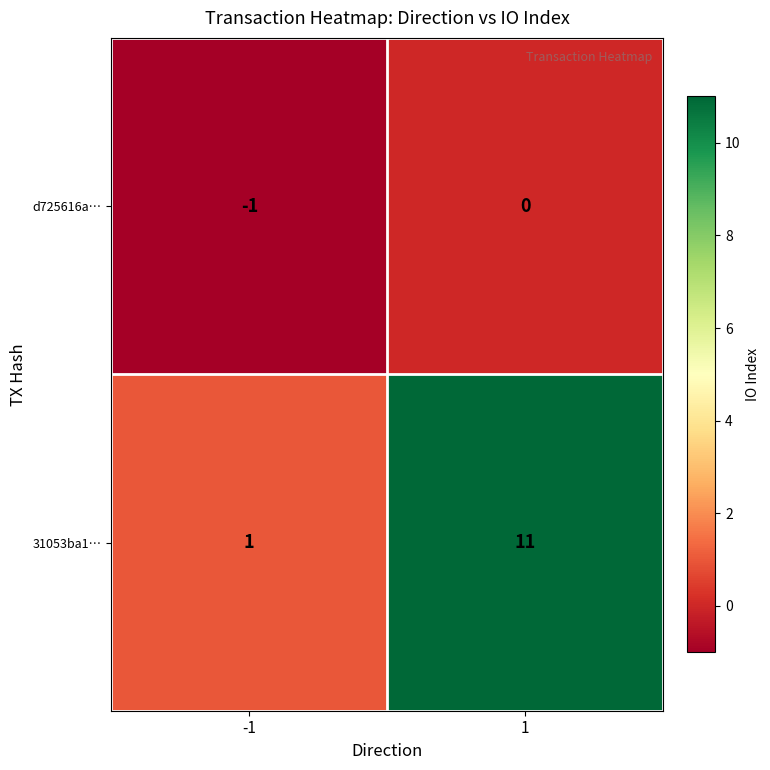

Reading right to left, list all the values displayed in this chart.

d725616a…: 0	-1
31053ba1…: 11	1